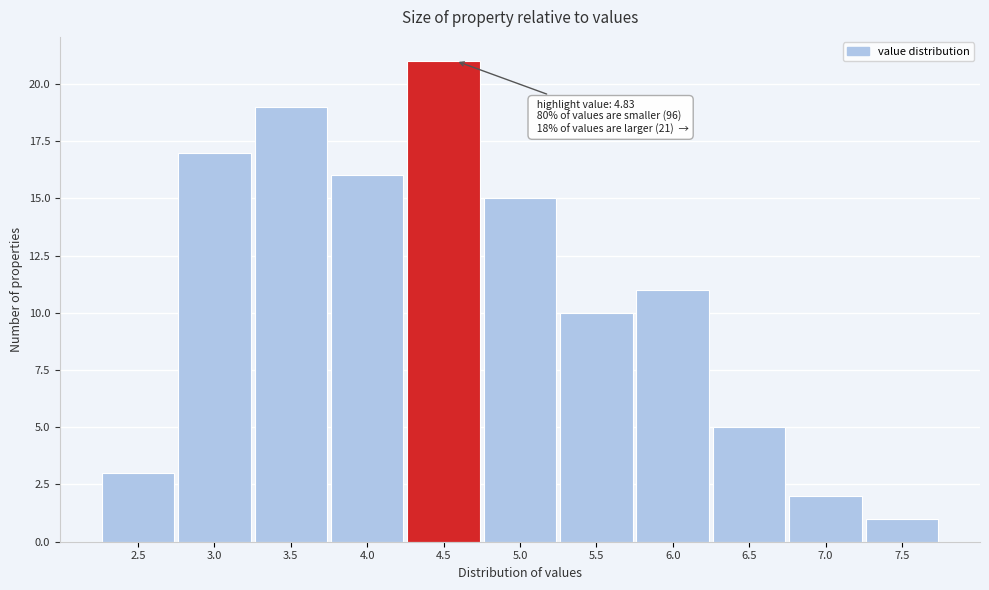

Reading left to right, transcribe all the data shown in this chart.

2.5=3	3.0=17	3.5=19	4.0=16	4.5=21	5.0=15	5.5=10	6.0=11	6.5=5	7.0=2	7.5=1